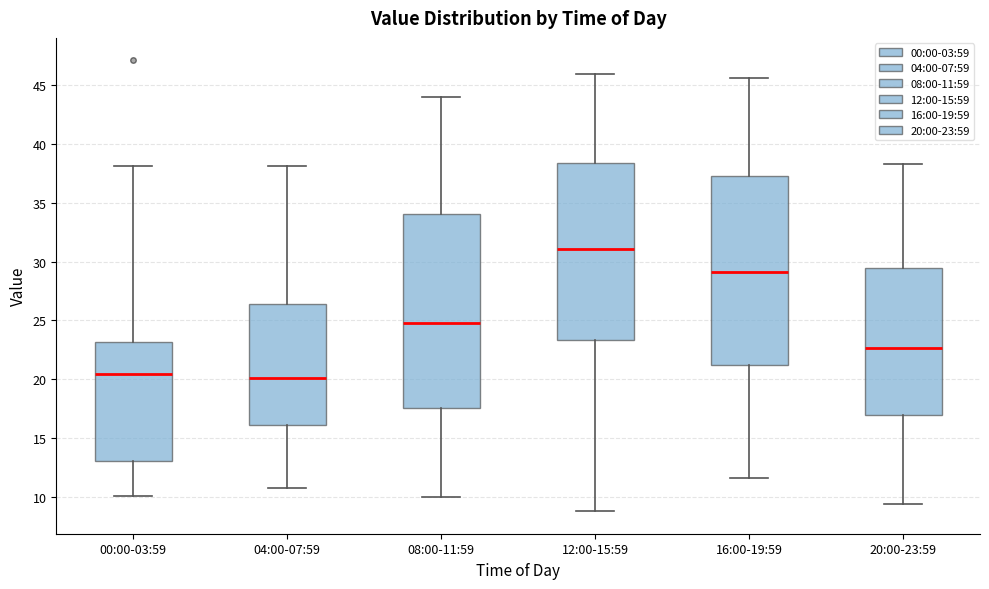

Where does the lower whisker of the box for 16:00-19:59 end on the y-axis? The values are not printed on the chart, so give them approximately, as read against the axis.

11.5